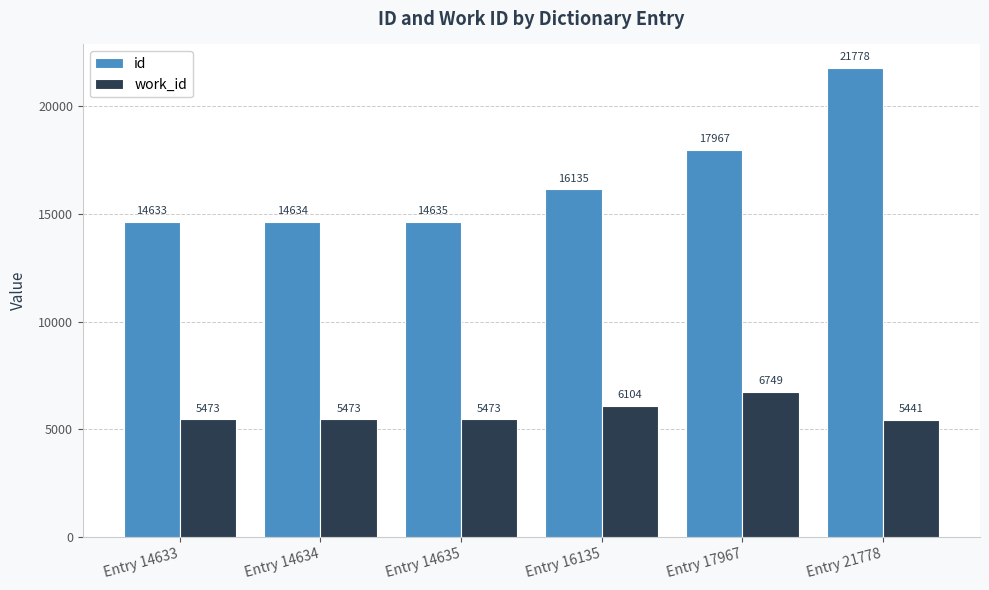

What is the total value across all series at Entry 14635?

20108